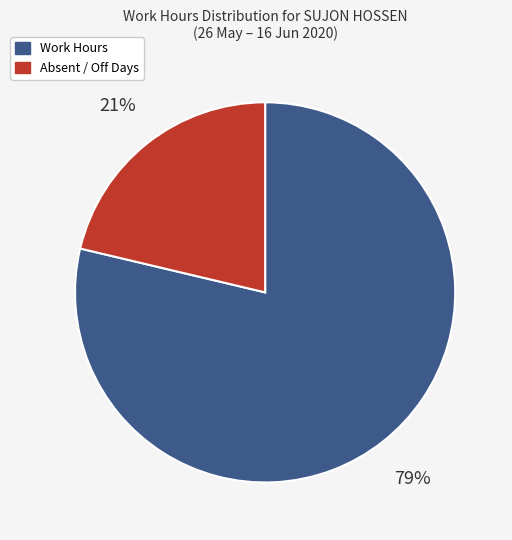

To the nearest percent, what is the average slice percentage?

50%